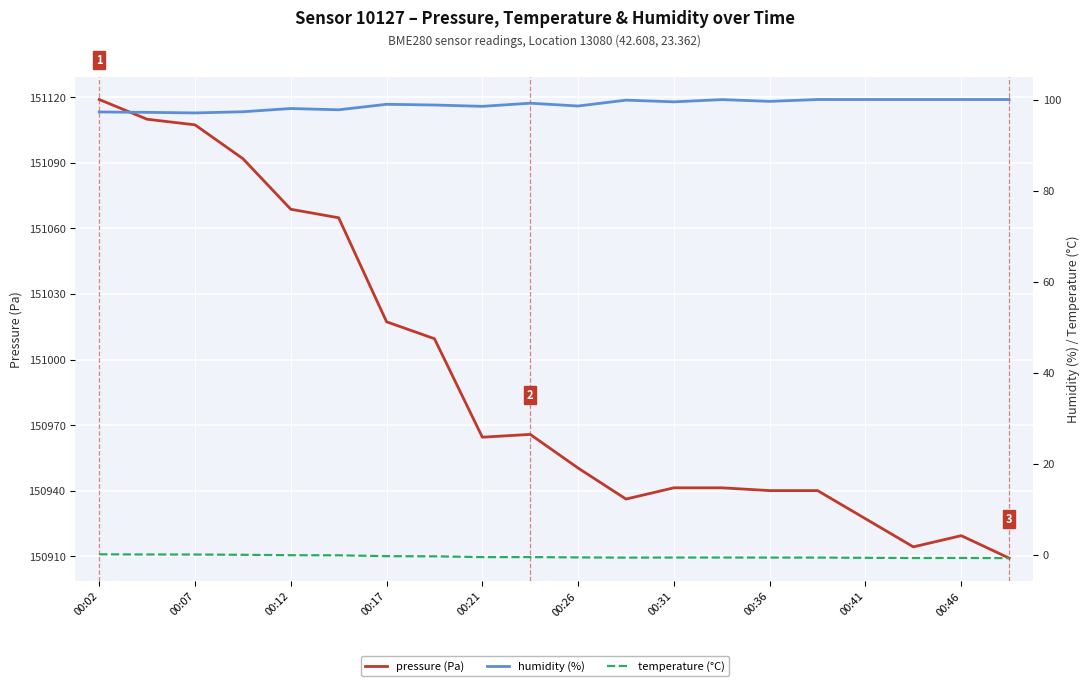

How many lines are shown in the chart?

3